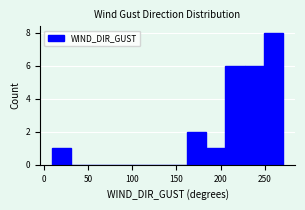

Reading left to right, transcribe this chart: for each bar, give the range it covers on the x-axis and its height. Neither the bar edges nor the heights are printed on the chart, so give them approximately, as read against the axes.

10 to 30: 1
30 to 55: 0
55 to 75: 0
75 to 95: 0
95 to 120: 0
120 to 140: 0
140 to 160: 0
160 to 185: 2
185 to 205: 1
205 to 225: 6
225 to 250: 6
250 to 270: 8